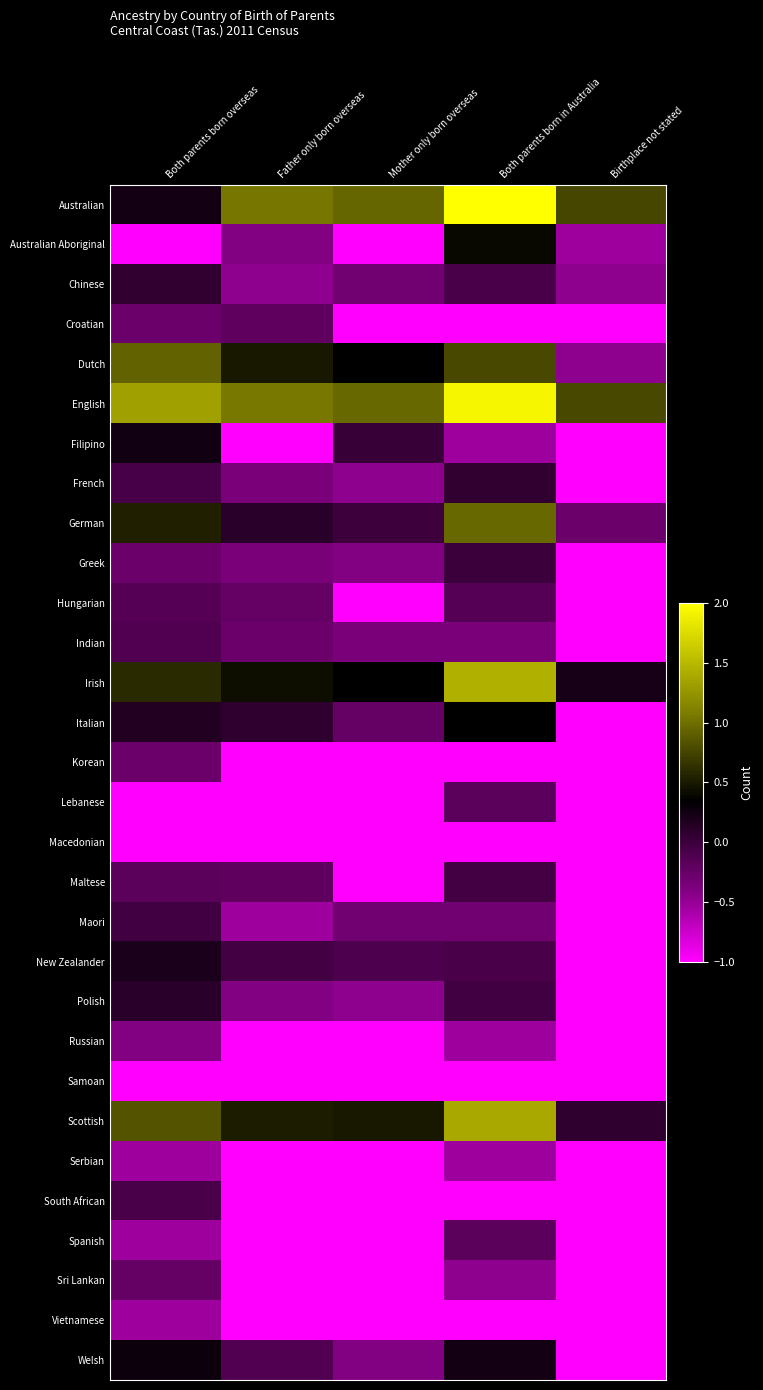

What is the difference between the highest and lowest values at Mother only born overseas?

2.0